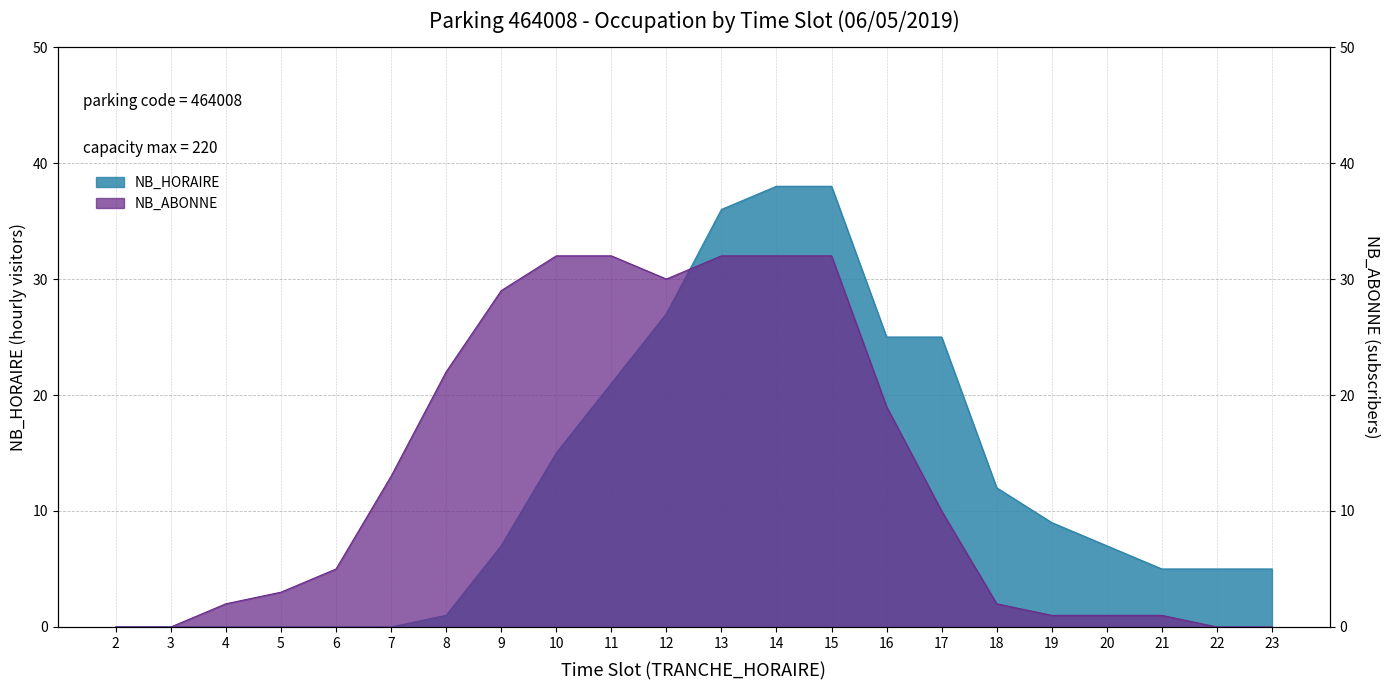

What is the total value across all series at 15?

70